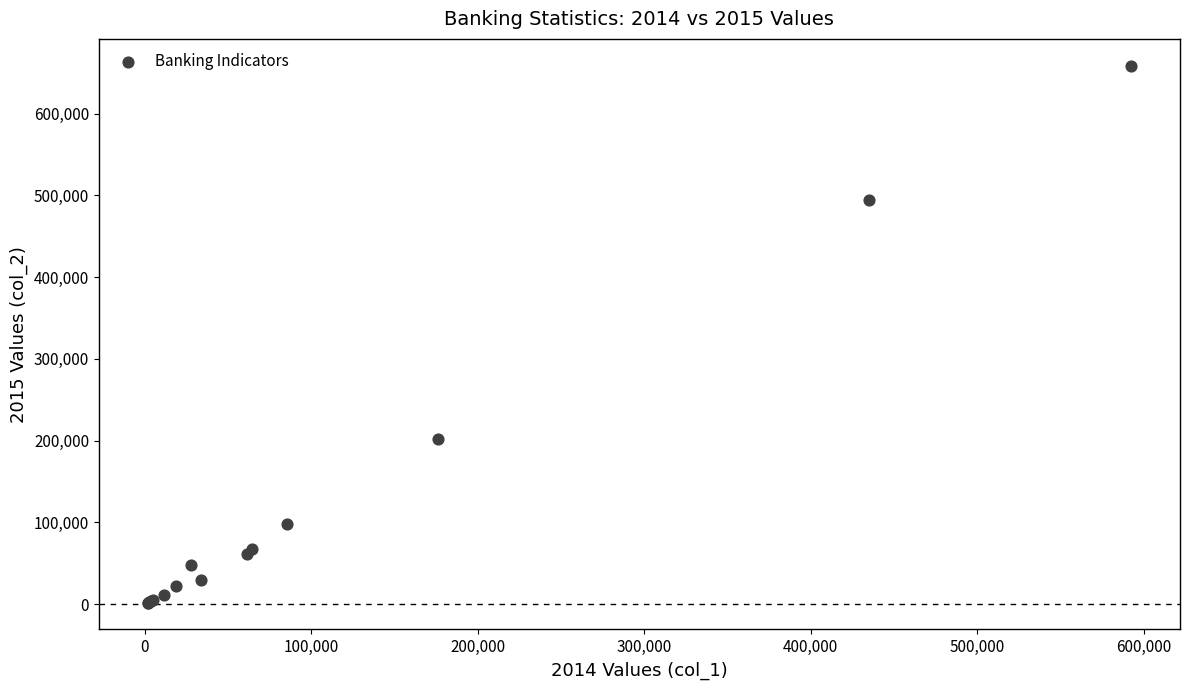

What Y value in the scatter plot is closest to 330274?

202011